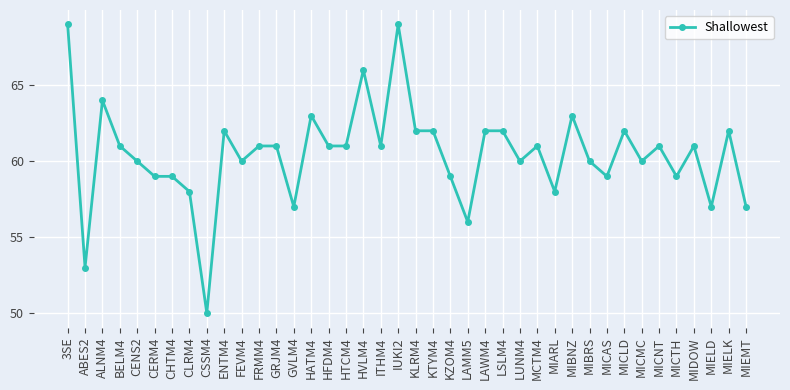

Between MICLD and LUNM4, which is larger?

MICLD